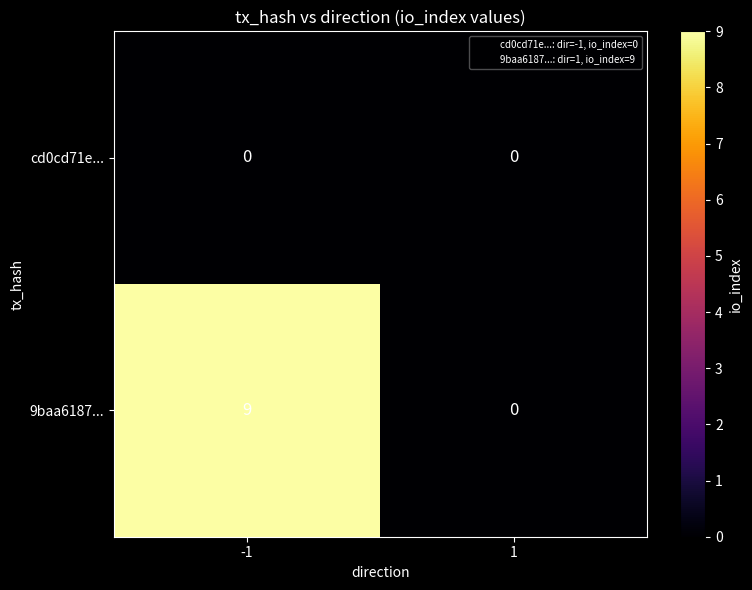

Reading left to right, transcribe all the data shown in this chart.

cd0cd71e...: -1=0	1=0
9baa6187...: -1=9	1=0